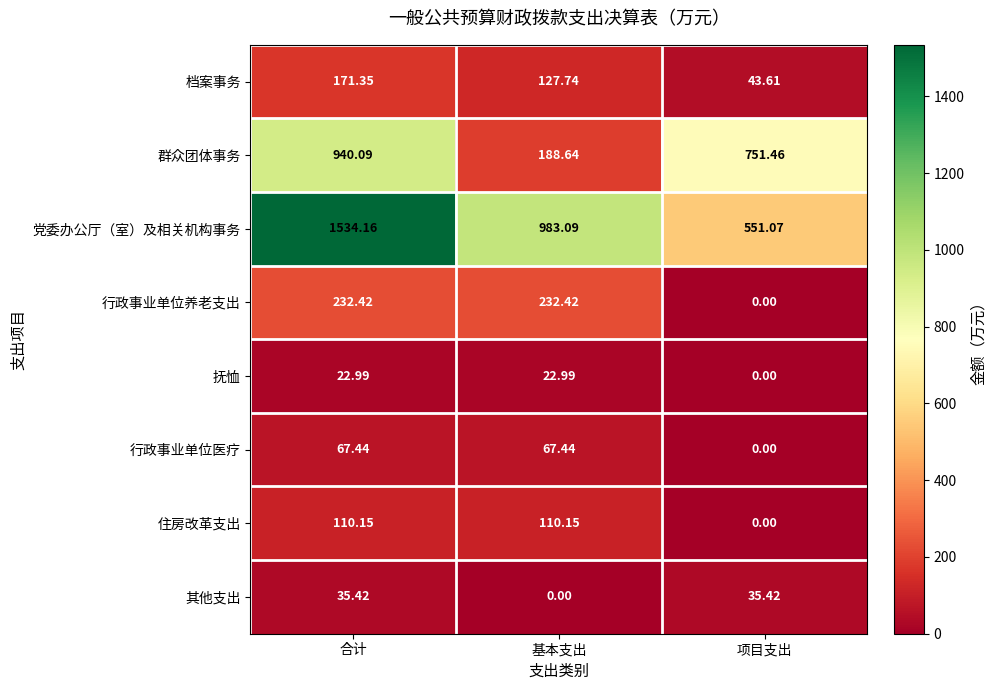

Which category has the lowest value in the 群众团体事务 series?

基本支出